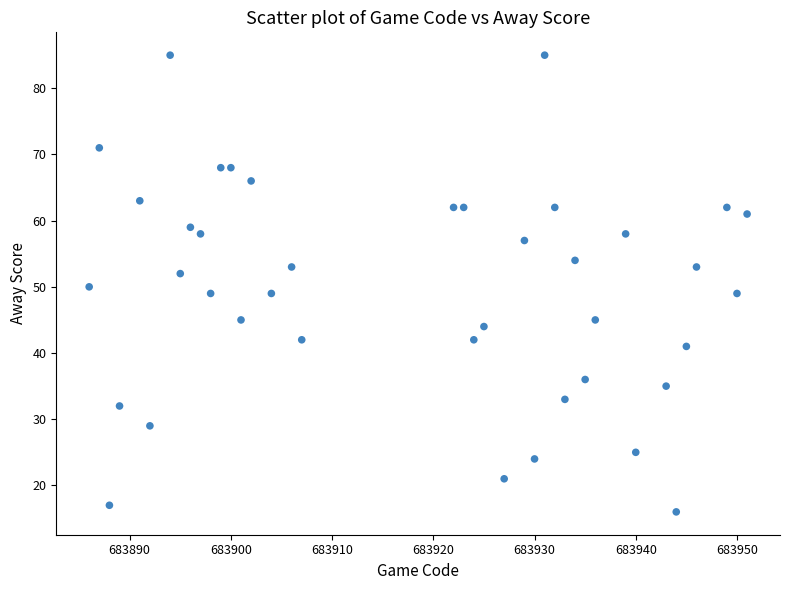

What is the range of Y values (max minus min)?

69